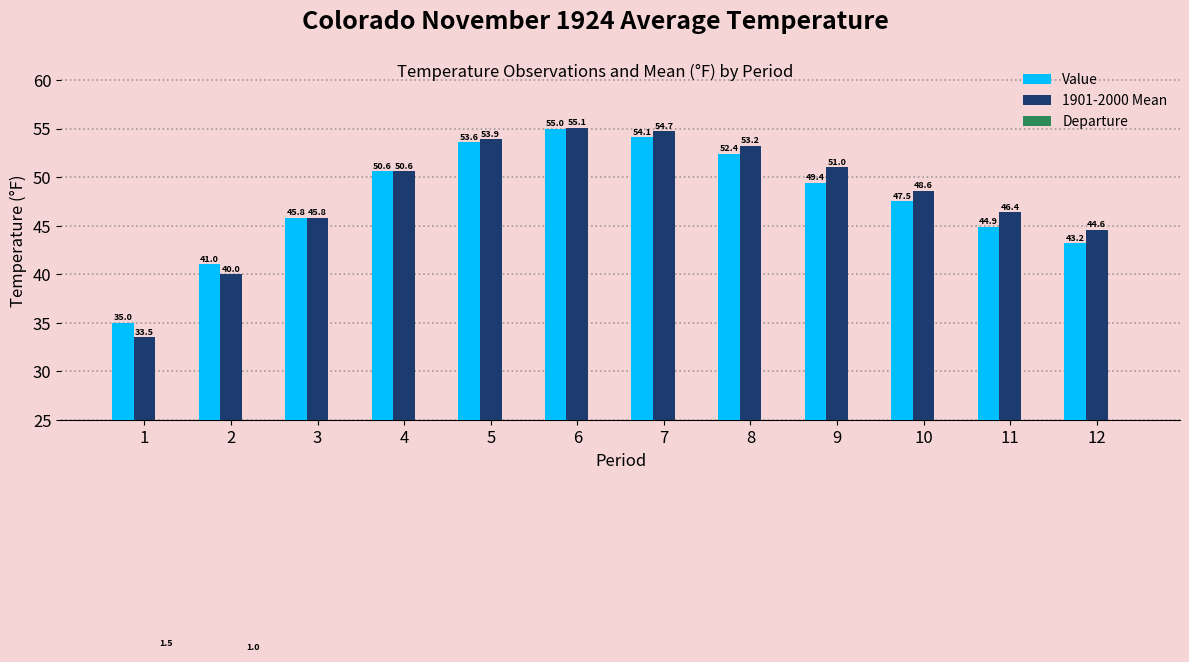

Which series has the largest range (max minus min)?

1901-2000 Mean